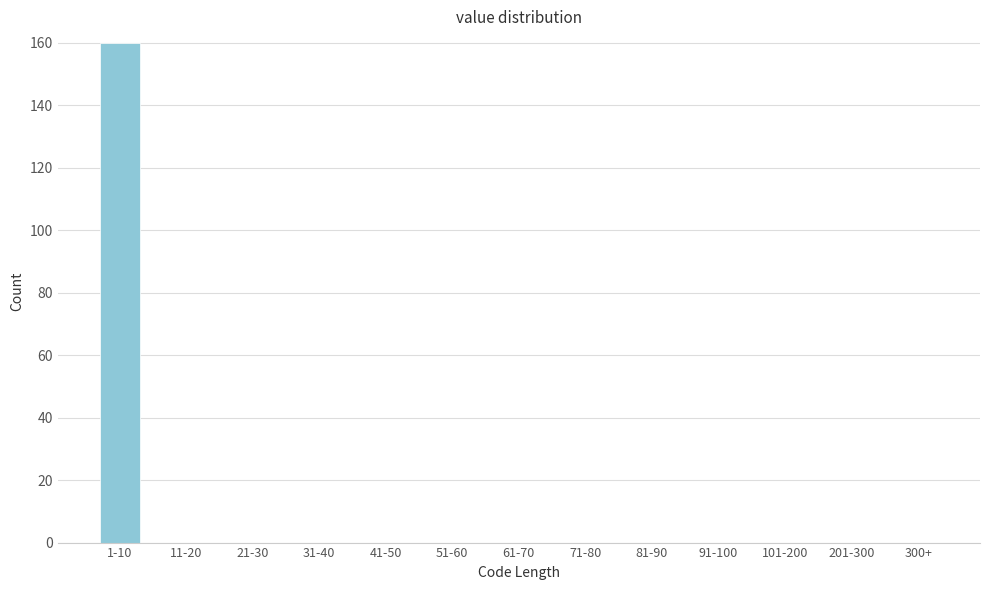

Reading right to left, what are all the values shown in this chart?

300+=0	201-300=0	101-200=0	91-100=0	81-90=0	71-80=0	61-70=0	51-60=0	41-50=0	31-40=0	21-30=0	11-20=0	1-10=160